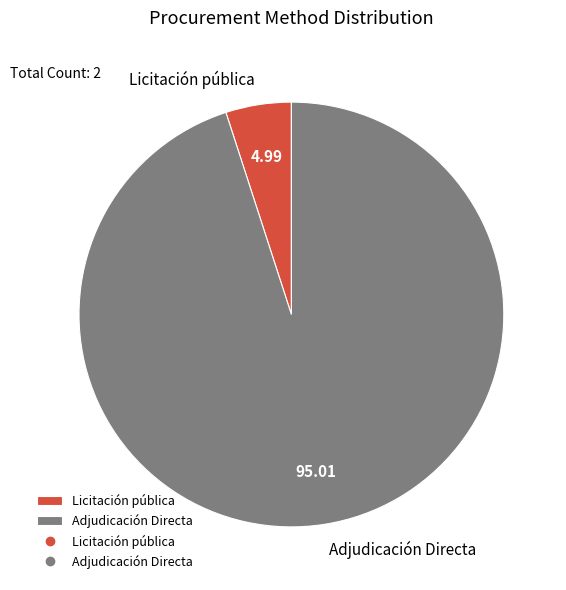

Which category has the biggest portion of the pie?

Adjudicación Directa